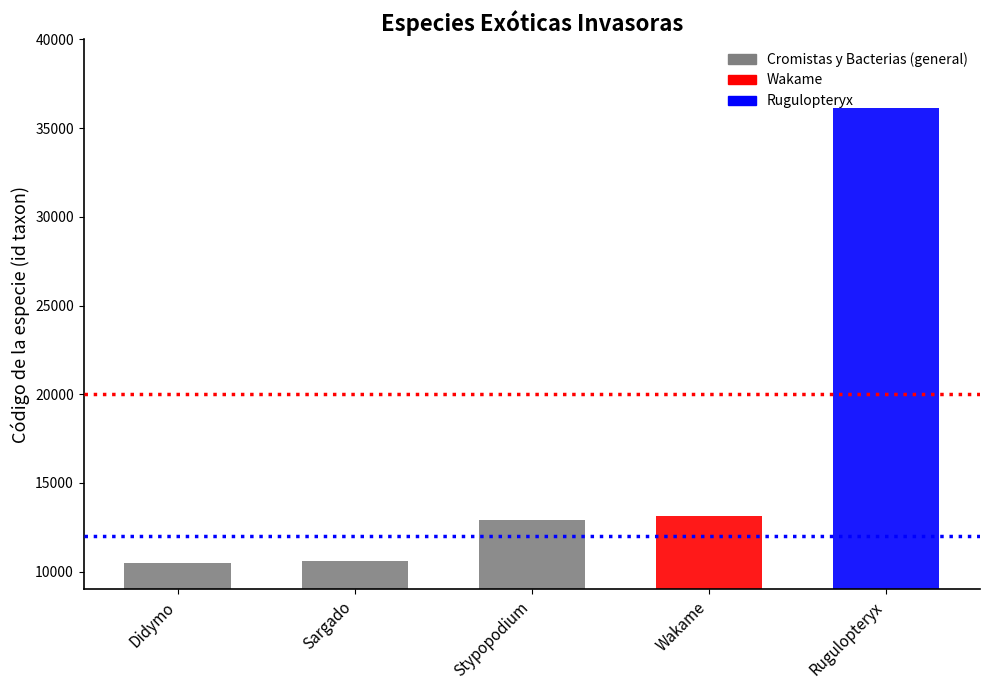

What is the change in value from Didymo to Sargado?

+92